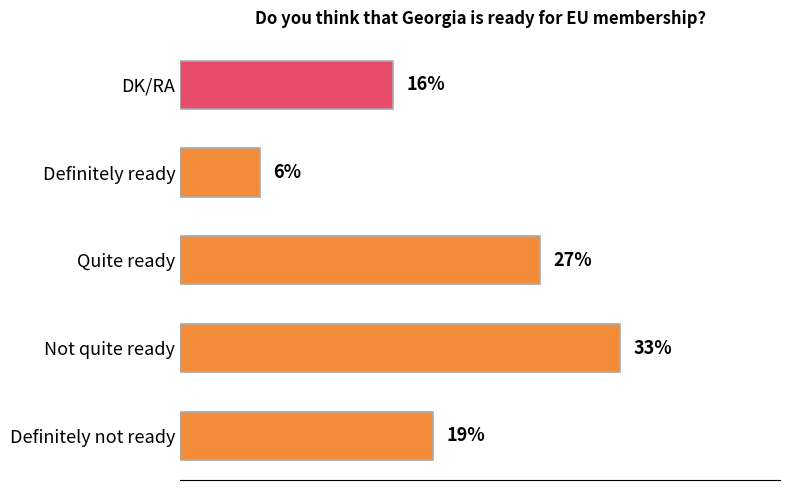

Rank the categories by value from lowest to highest.

Definitely ready, DK/RA, Definitely not ready, Quite ready, Not quite ready